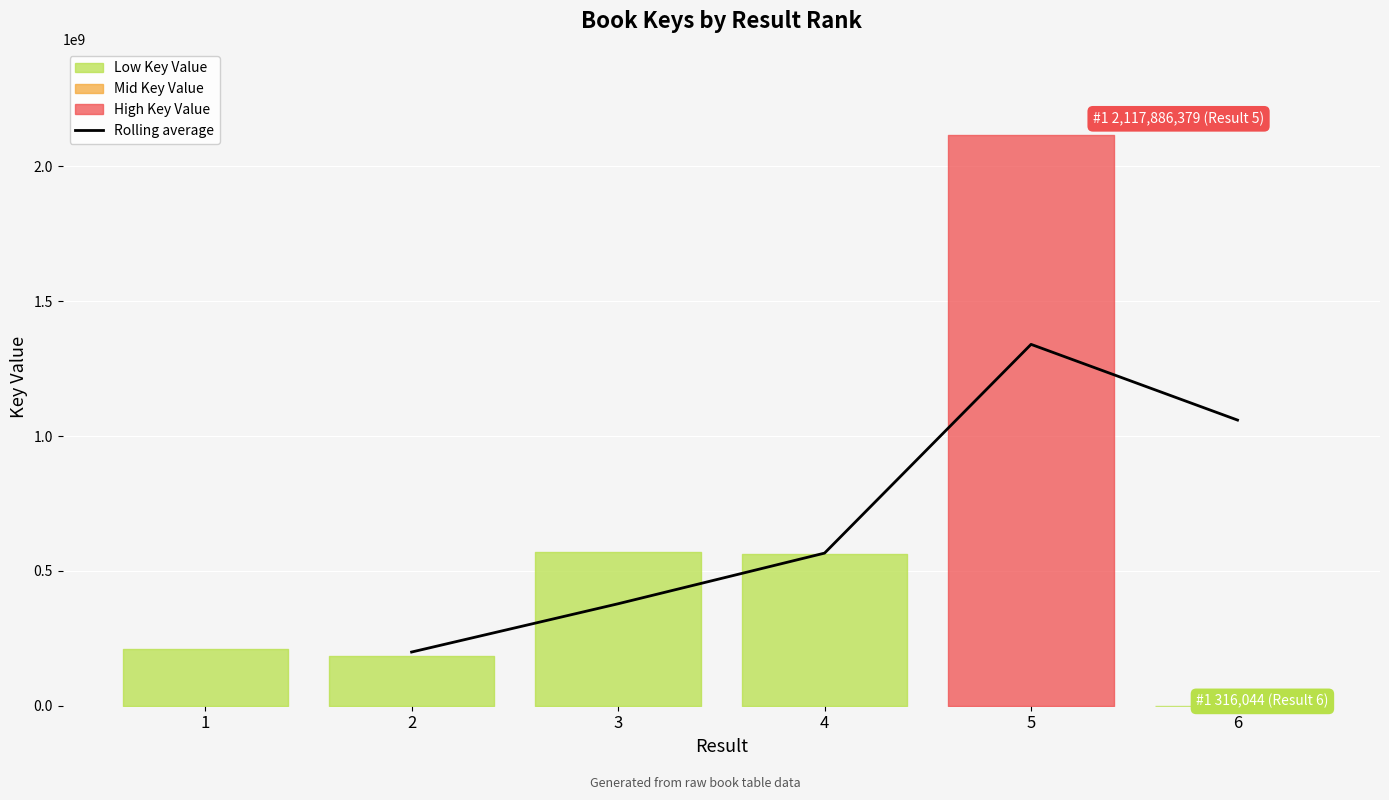

At which label is the value closest to 769434264?

4